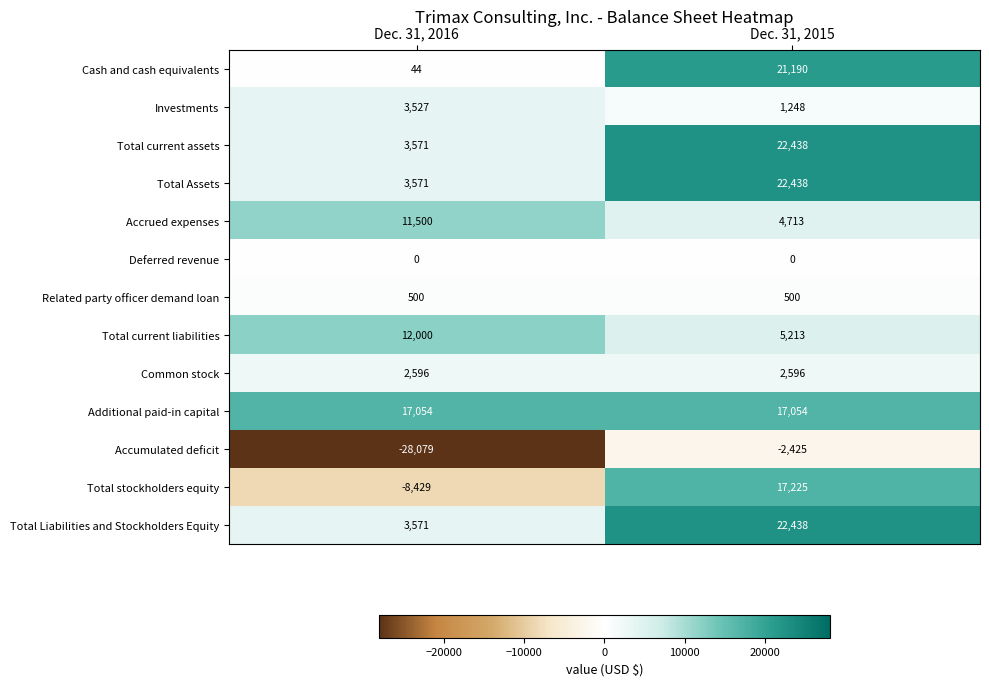

Read the Total current assets value at Dec. 31, 2016, to the nearest 100.

3600